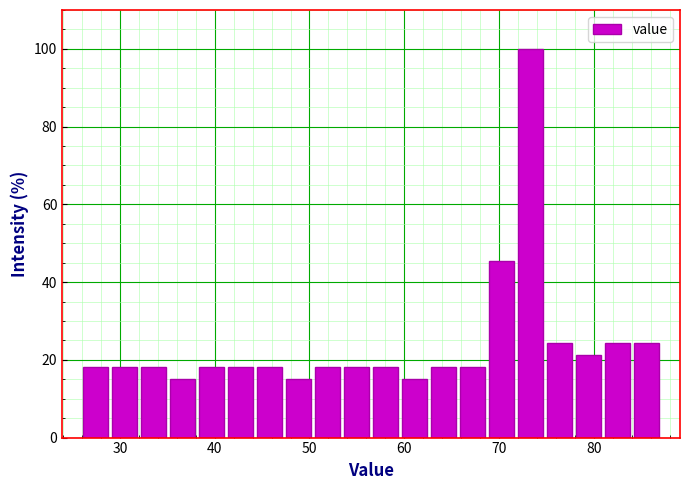

Read against the x-axis, roughly where is the centre of the tallest bar?

73